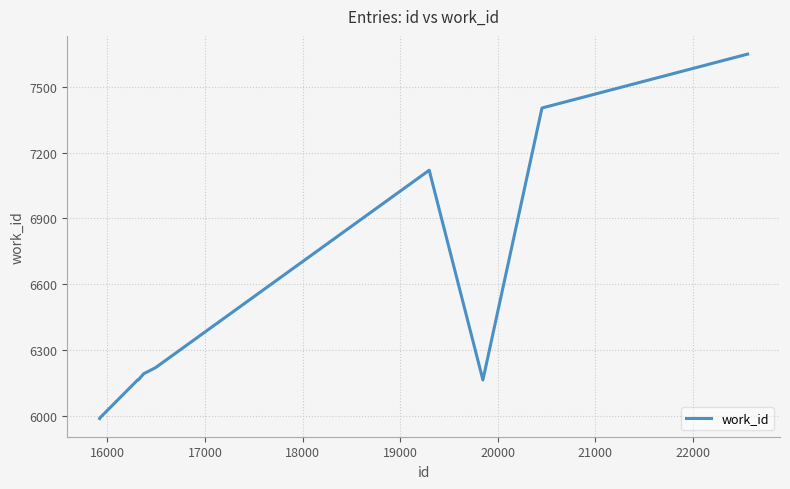

What is the maximum value shown in the chart?

7650